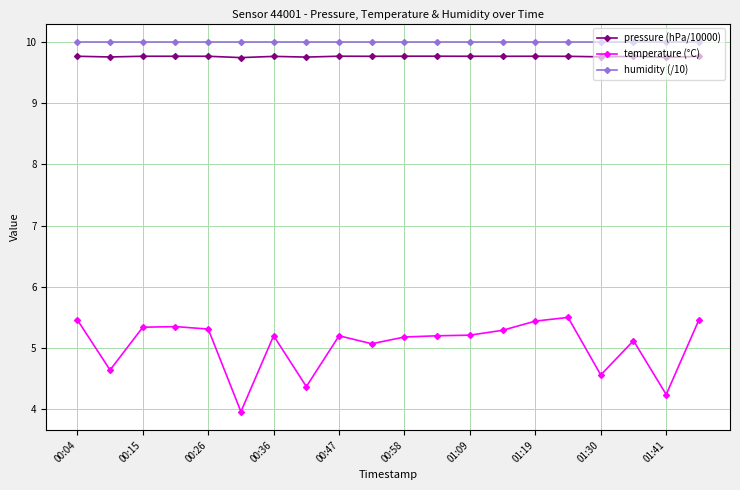

True or false: humidity (/10) and pressure (hPa/10000) intersect in this chart.

False